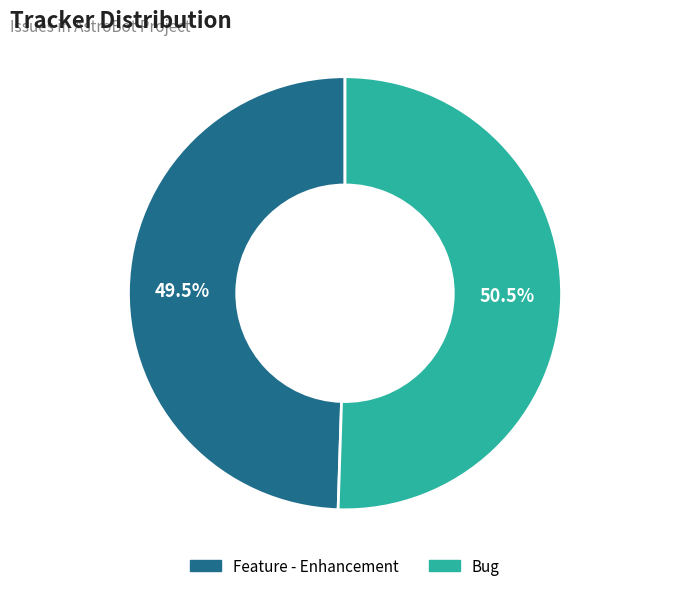

Is it true that Feature - Enhancement is 35% of the pie?

False